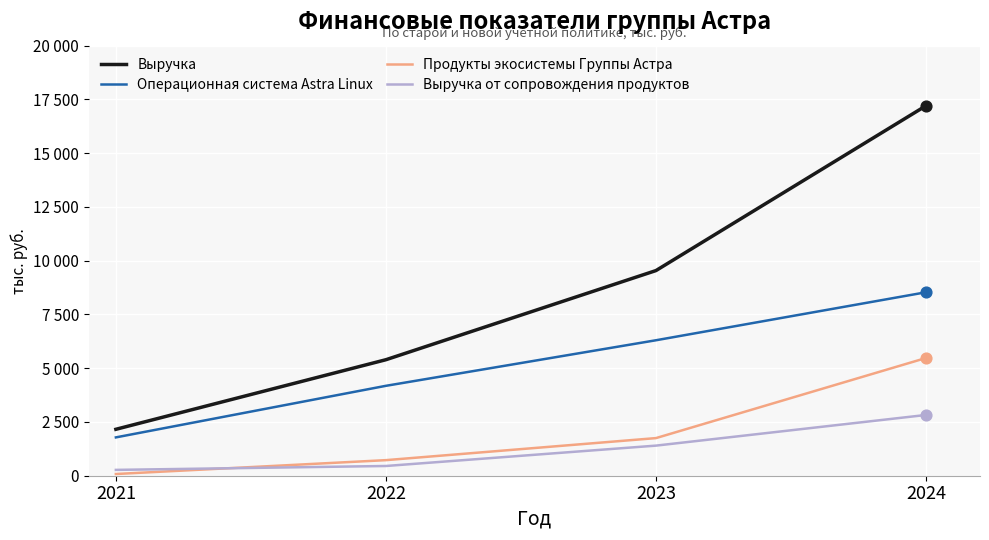

What is the total value across all series at 2021?

4292245